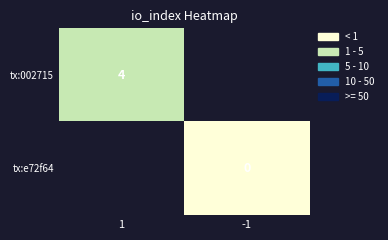

Count the number of categories in the chart.

2